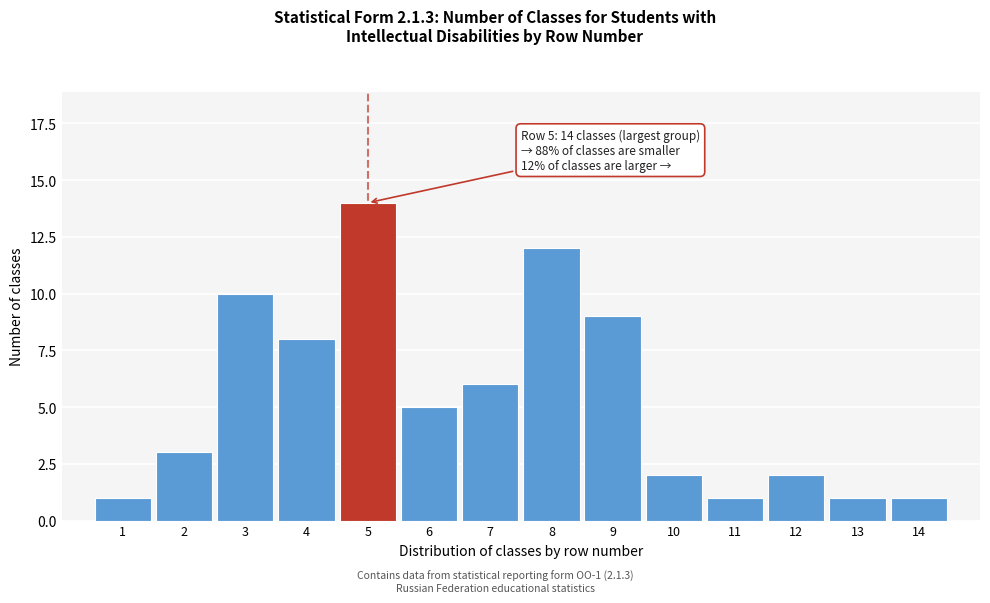

Reading right to left, what are all the values shown in this chart?

14=1	13=1	12=2	11=1	10=2	9=9	8=12	7=6	6=5	5=14	4=8	3=10	2=3	1=1